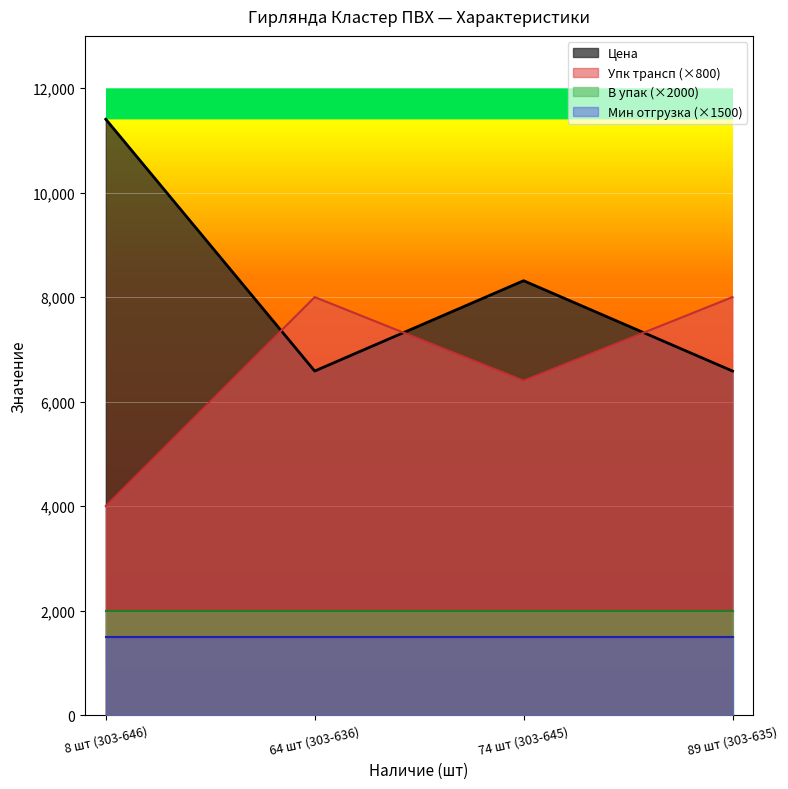

What is the difference between the Упк трансп values at 89 шт (303-635) and 8 шт (303-646)?

4000.0